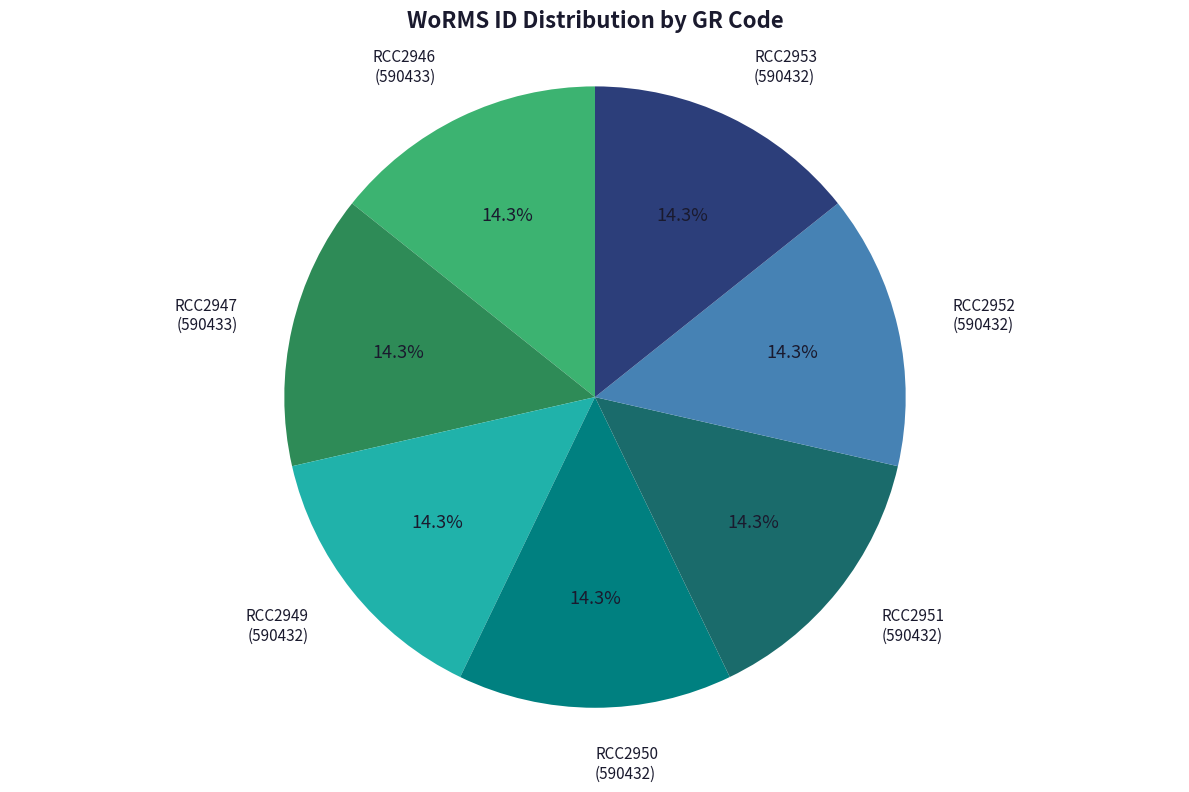

How many slices are in this pie chart?

7